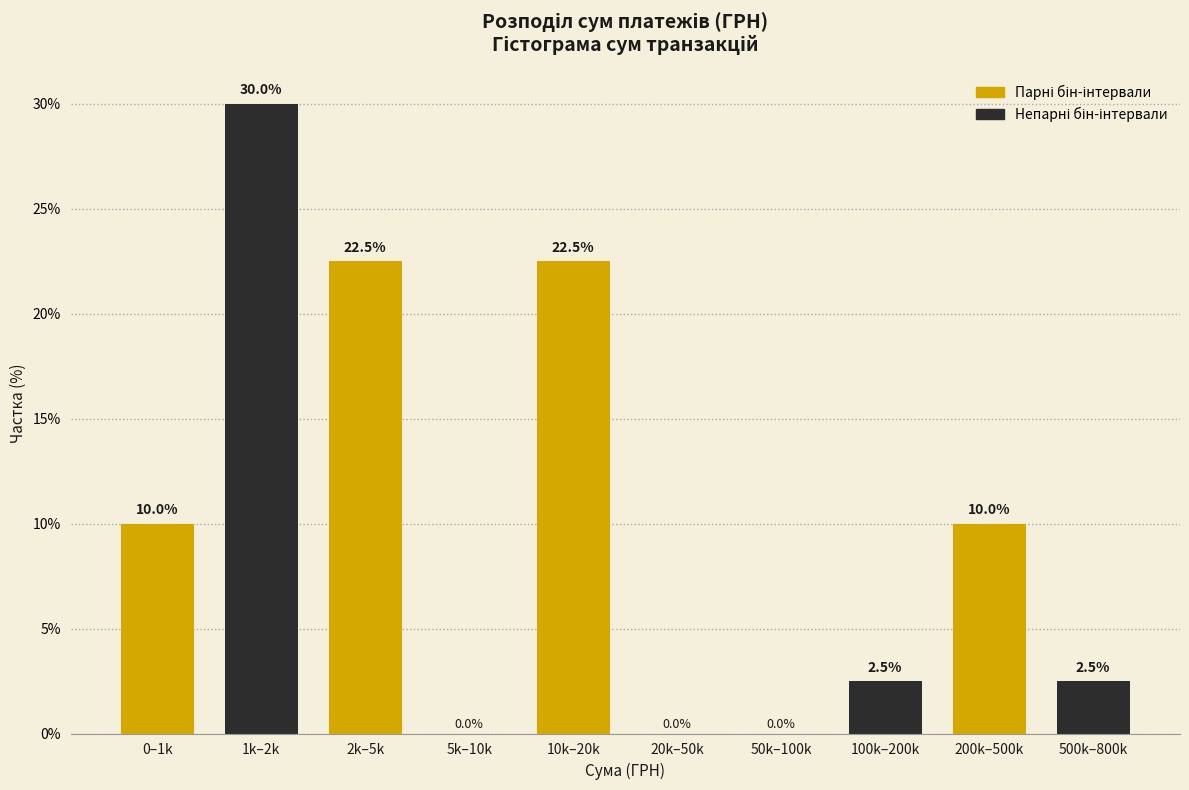

Reading right to left, extract all data points from this chart.

500k–800k=2.5	200k–500k=10.0	100k–200k=2.5	50k–100k=0.0	20k–50k=0.0	10k–20k=22.5	5k–10k=0.0	2k–5k=22.5	1k–2k=30.0	0–1k=10.0